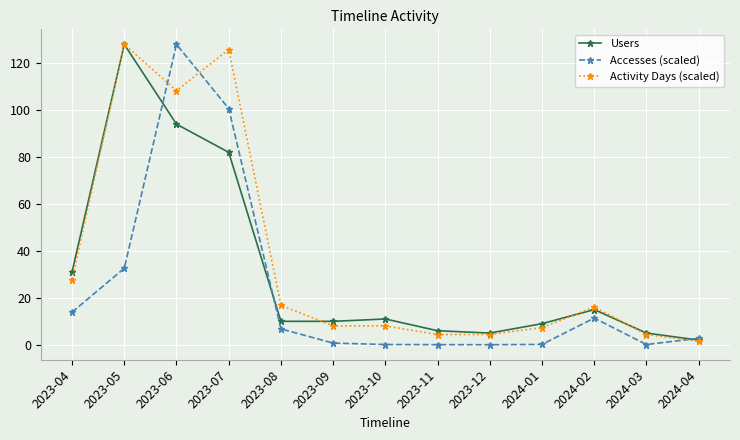

What is the sum of the Accesses (scaled) values at 2023-11 and 2024-02?

11.4